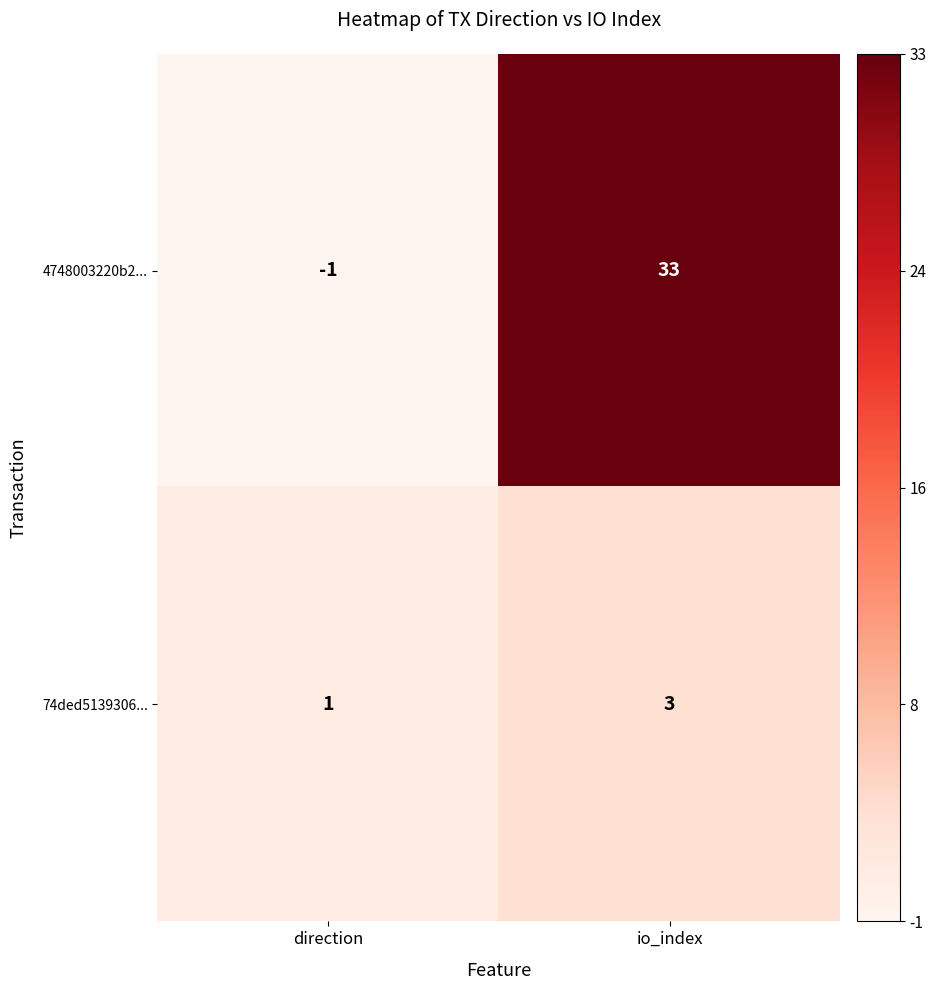

Is it true that 74ded5139306... equals 1 at direction?

True